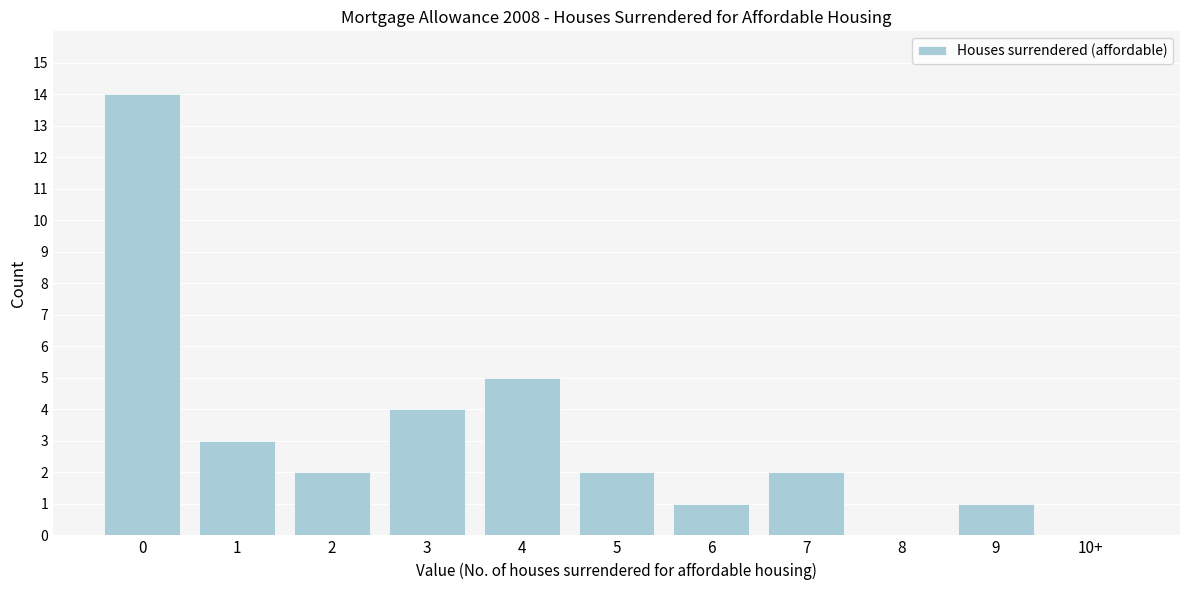

Reading right to left, list all the values displayed in this chart.

10+=0	9=1	8=0	7=2	6=1	5=2	4=5	3=4	2=2	1=3	0=14